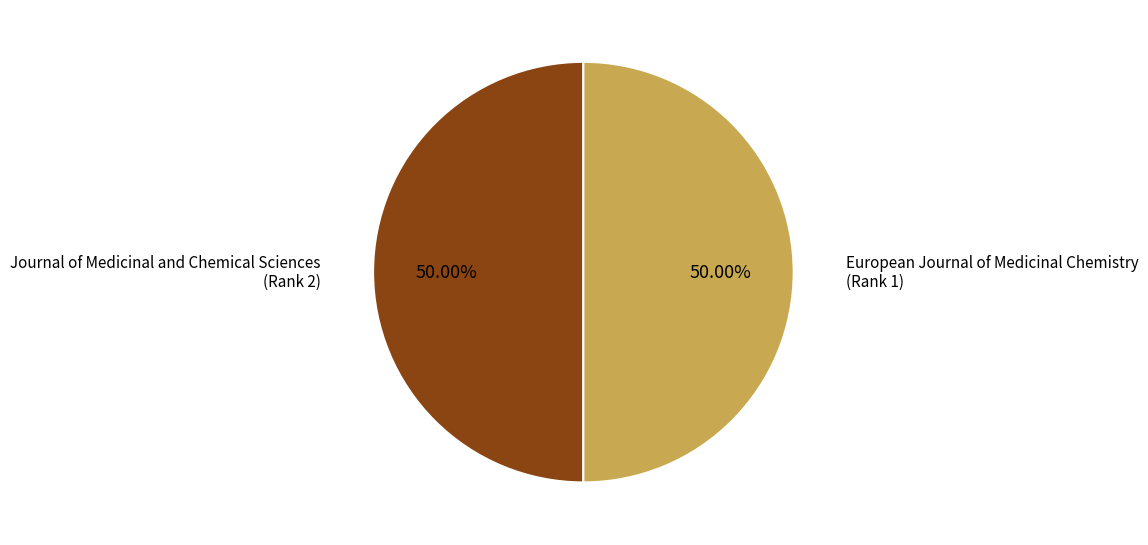

Is the sum of Journal of Medicinal and Chemical Sciences (Rank 2) and European Journal of Medicinal Chemistry (Rank 1) greater than half?

Yes